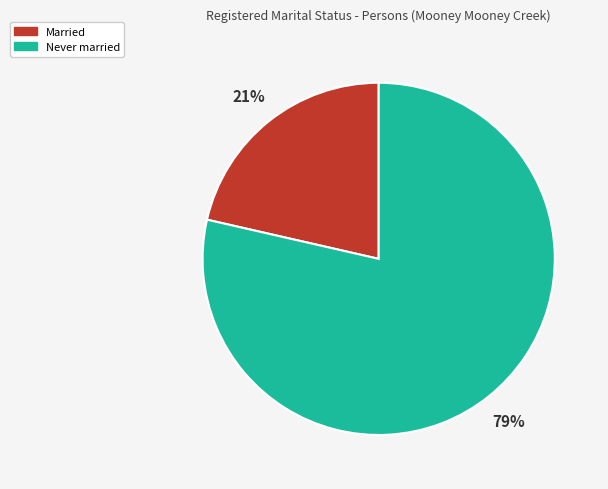

Is it true that Married is 10% of the pie?

False